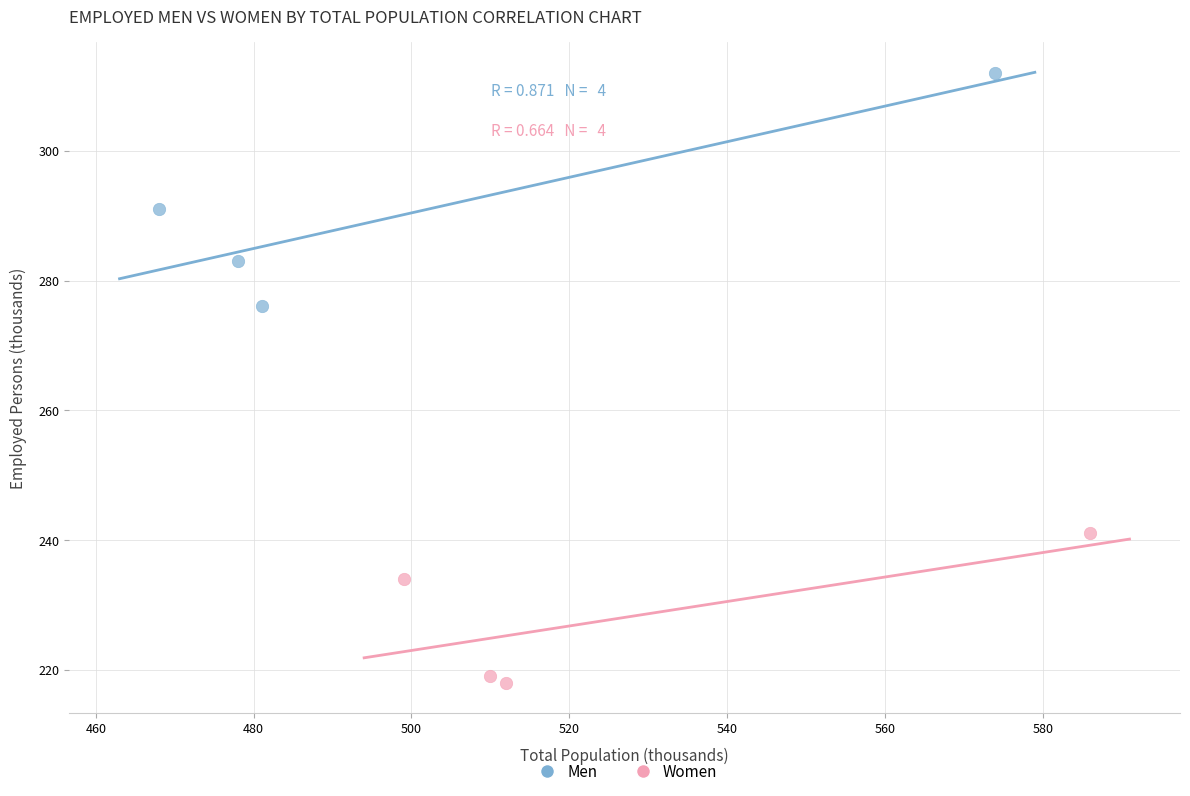

Which series contains the lowest Y value?

Women